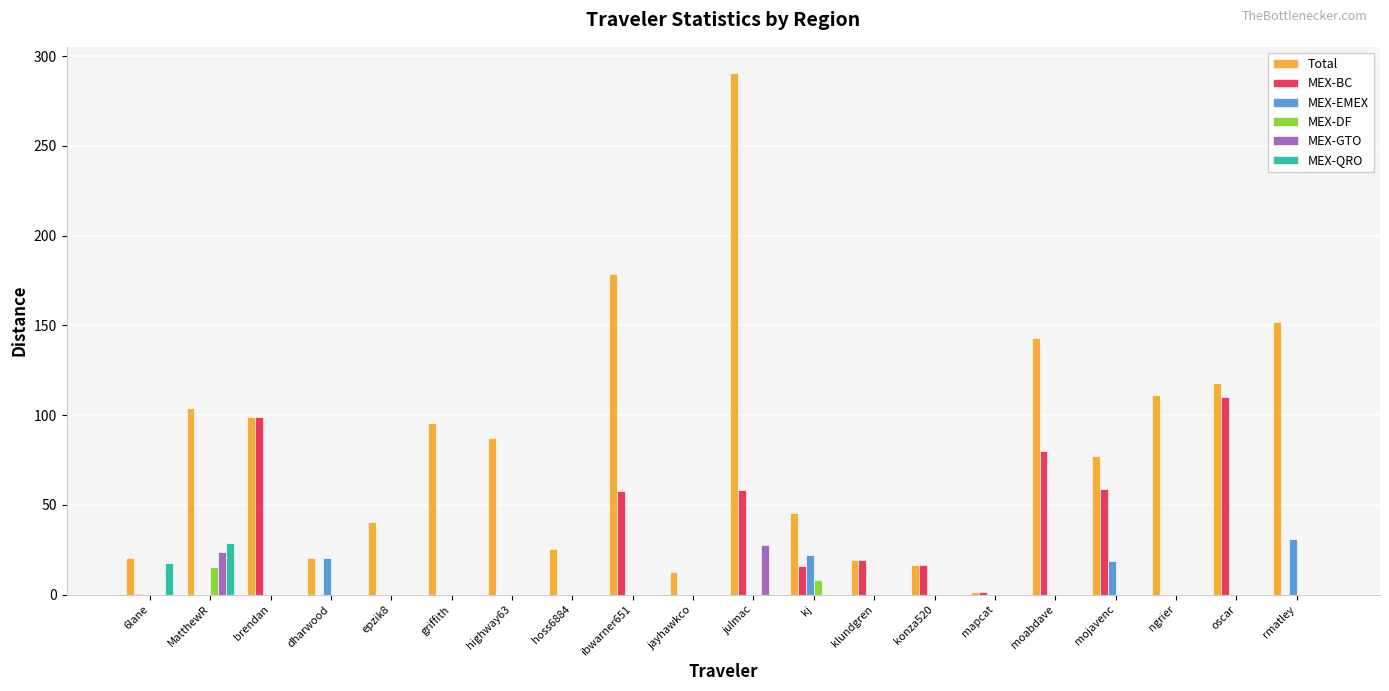

Does the chart contain stacked bars?

No